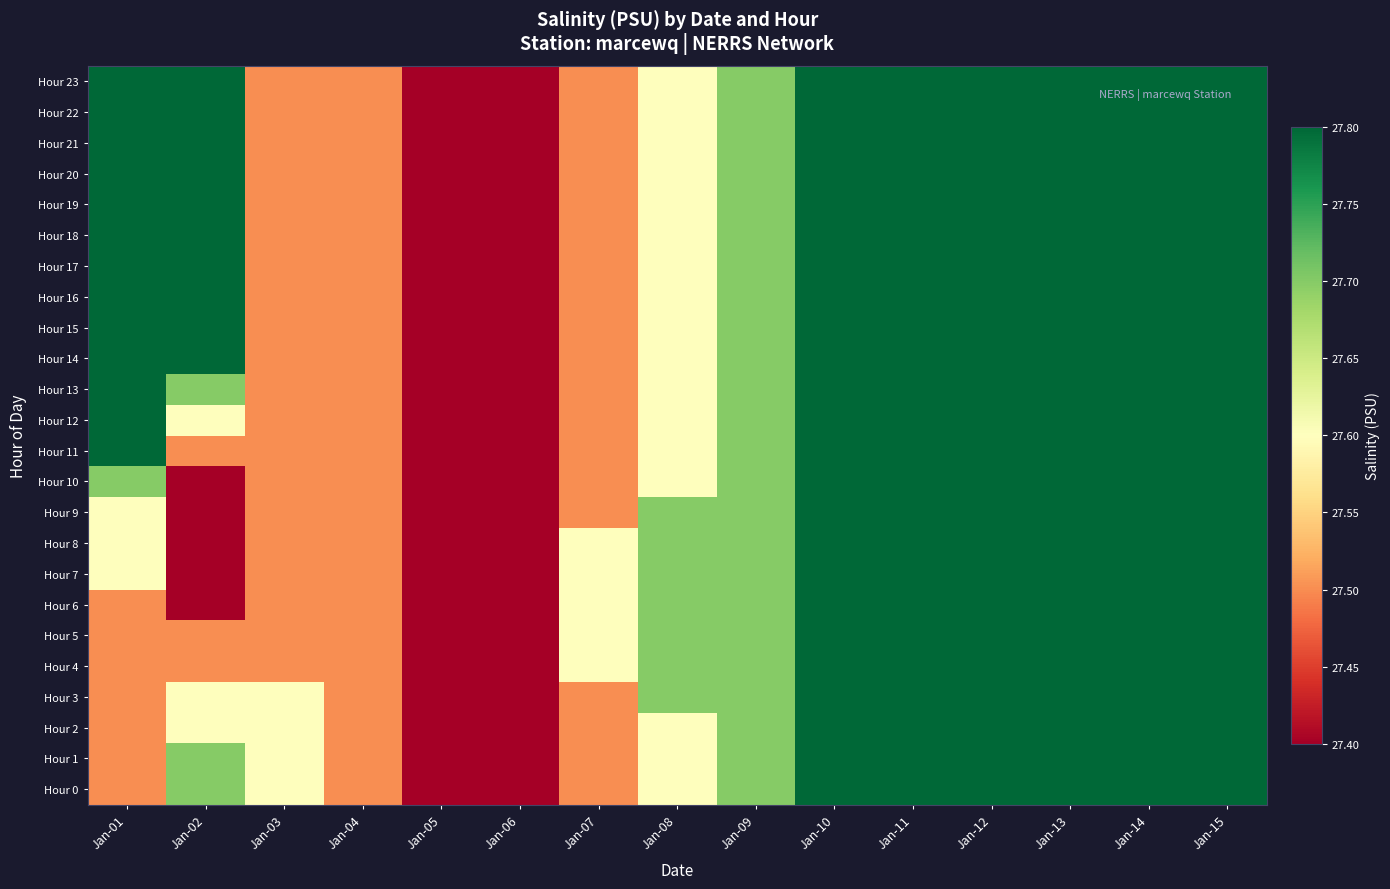

Which label corresponds to the smallest value in the chart?

Jan-05